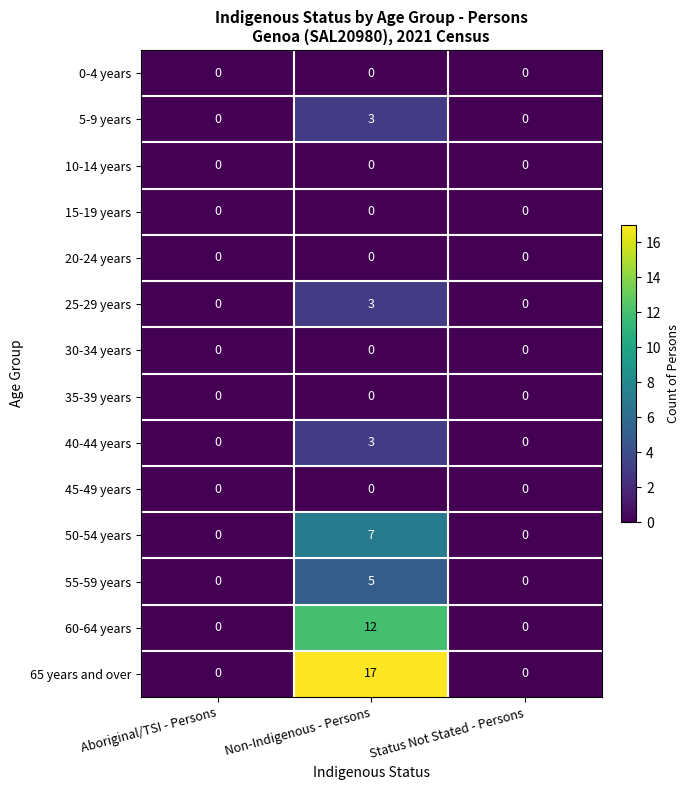

Which label corresponds to the largest value in the chart?

Non-Indigenous - Persons